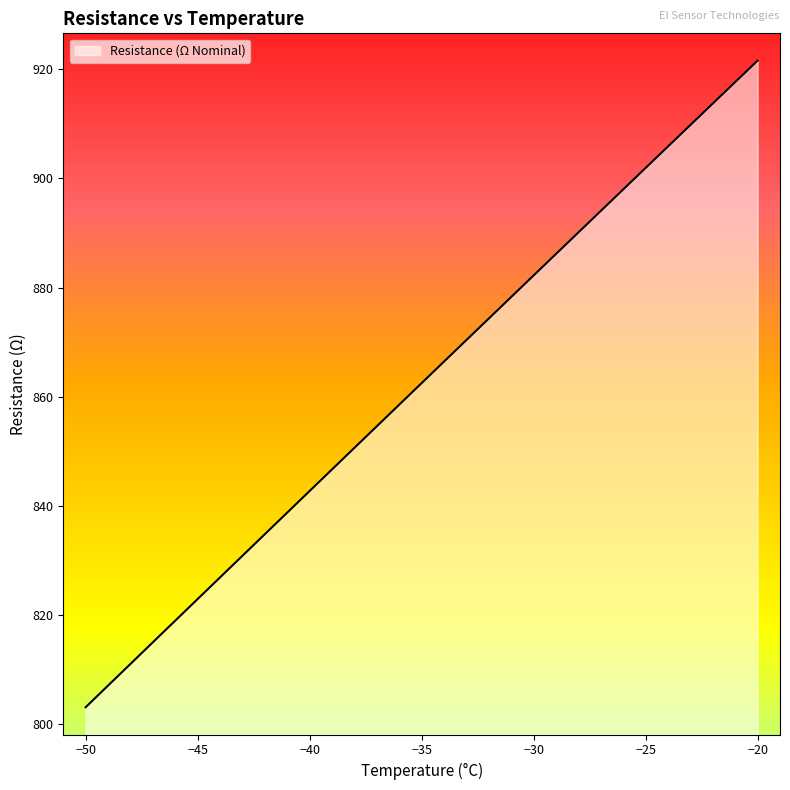

What is the greatest value displayed?

921.6